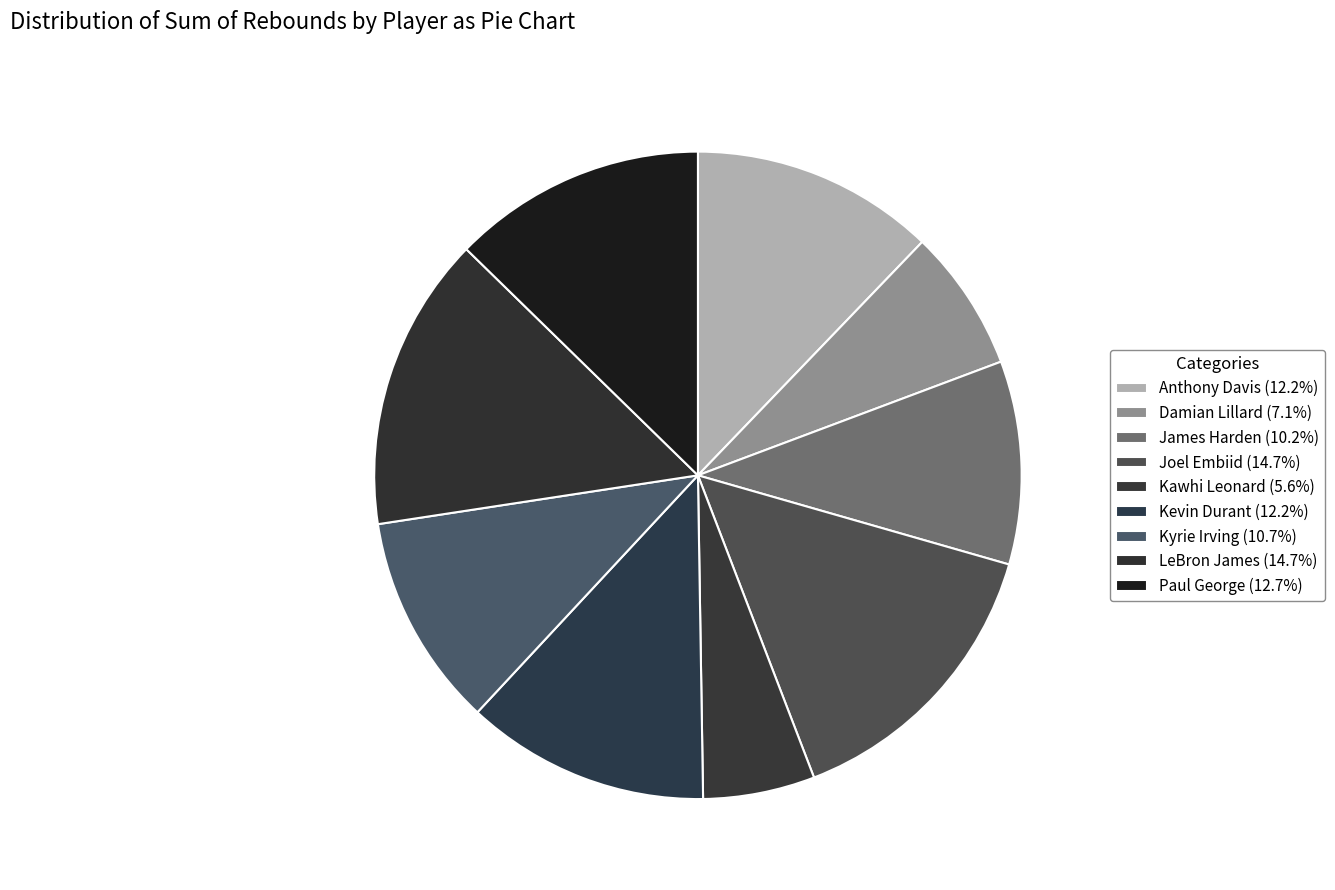

Do Damian Lillard and Anthony Davis together represent more than half of the pie?

No